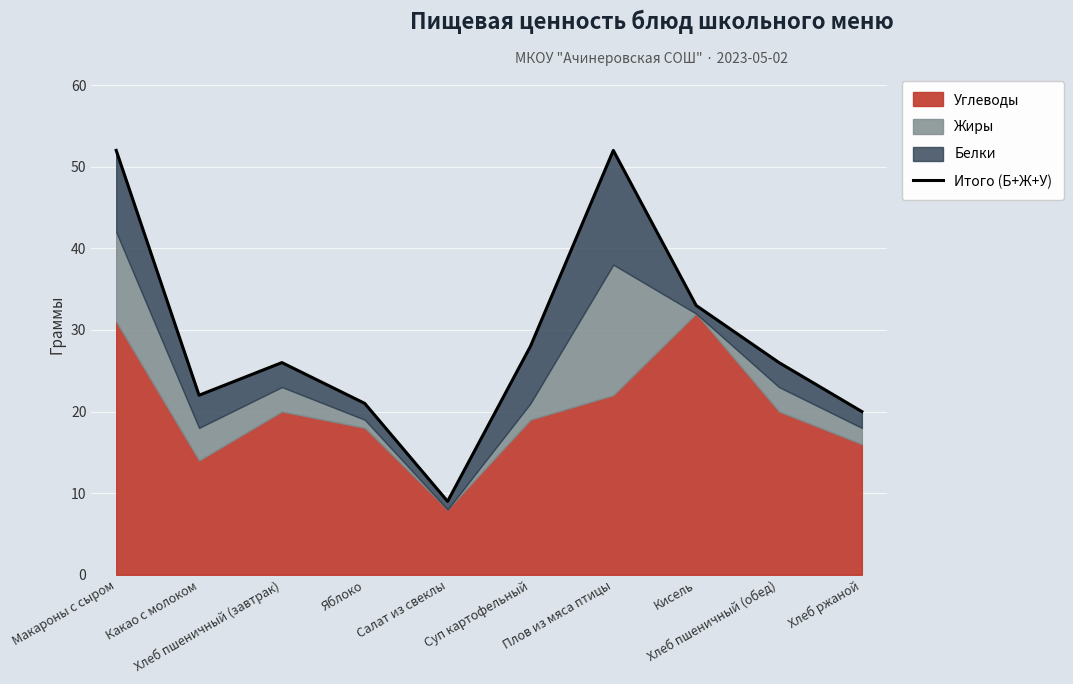

Which label corresponds to the smallest value in the chart?

Салат из свеклы